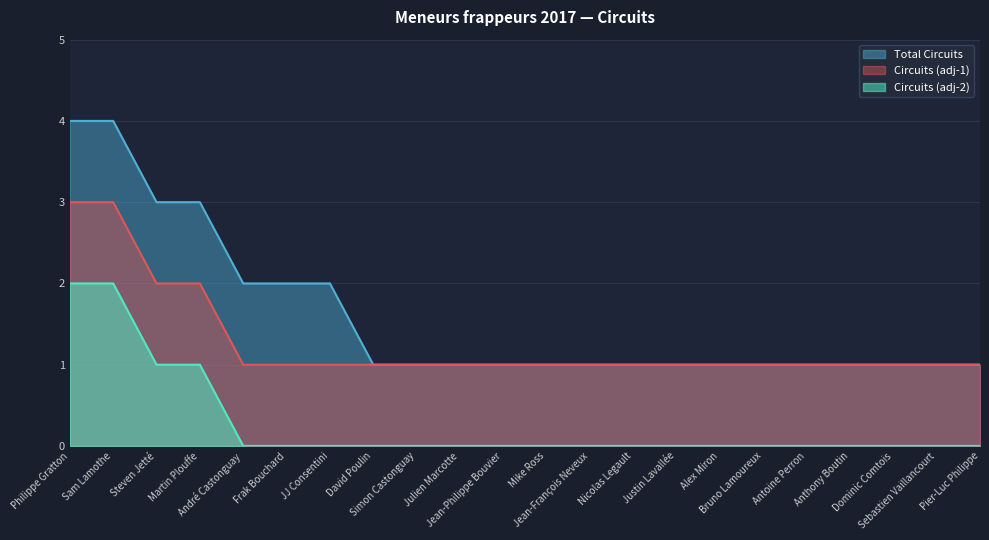

What is the sum of the values at Dominic Comtois and Alex Miron?

2